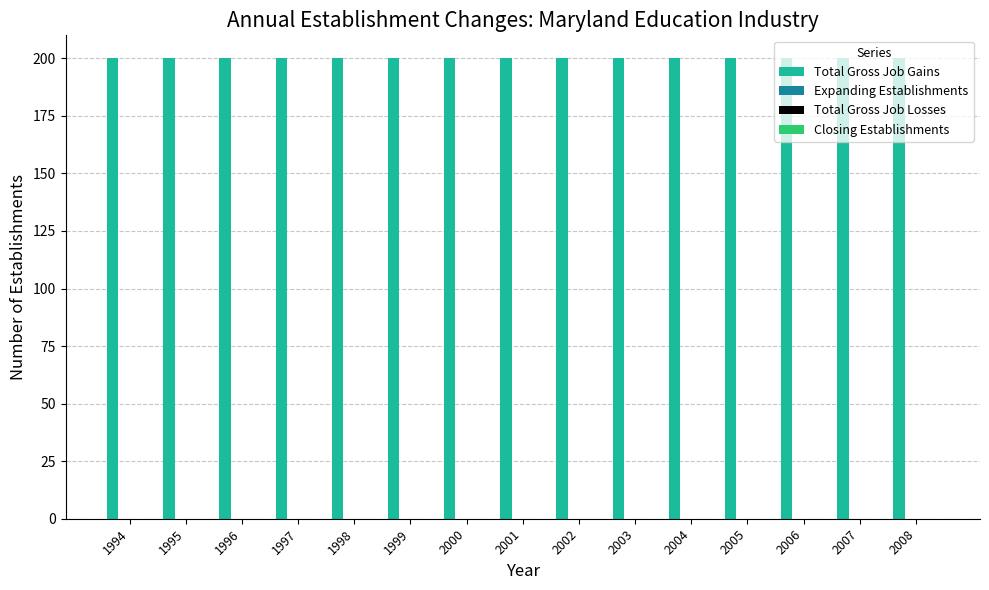

Rank the series at 2004 from highest to lowest value.

Total Gross Job Gains, Expanding Establishments, Total Gross Job Losses, Closing Establishments